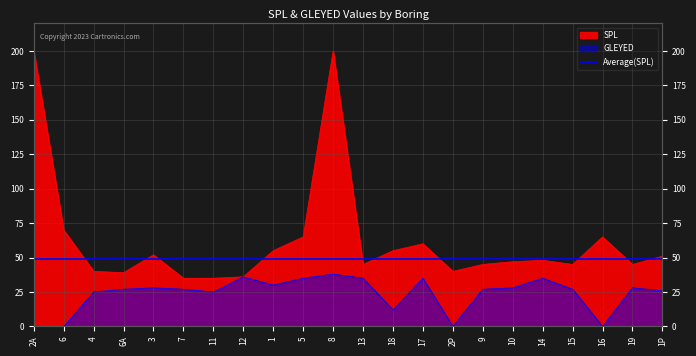

The value of GLEYED at 6 is 19. True or false?

False